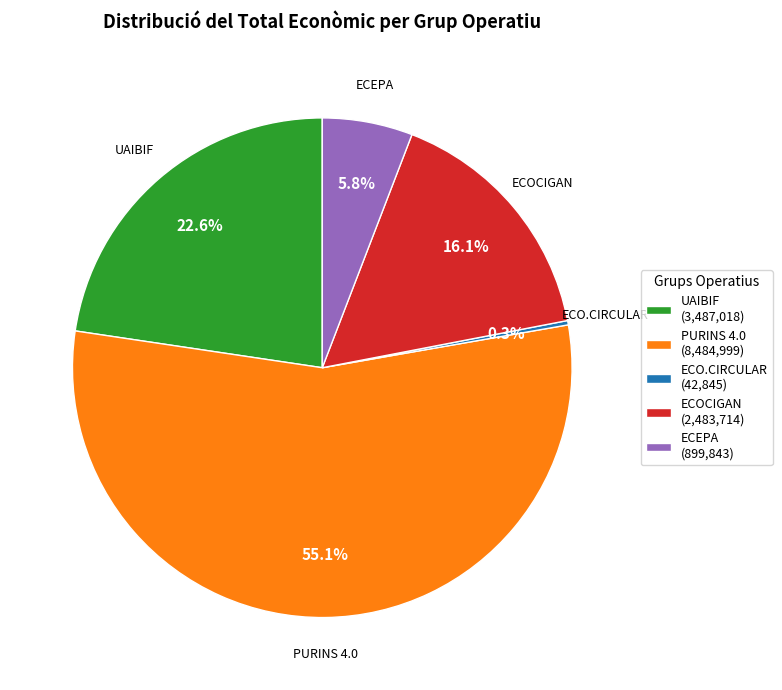

What percentage is the UAIBIF slice, to the nearest percent?

23%